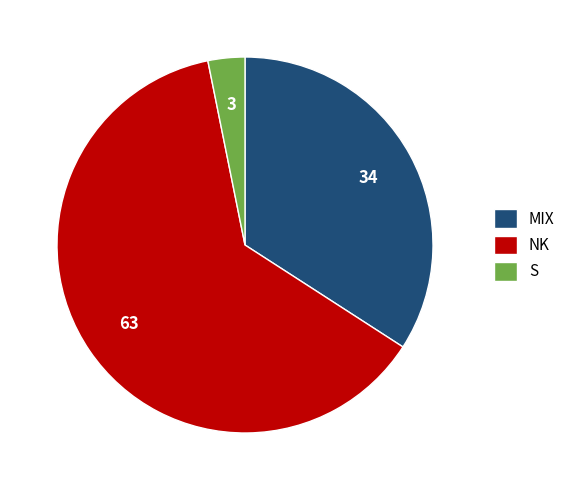

Which slice is the smallest?

S